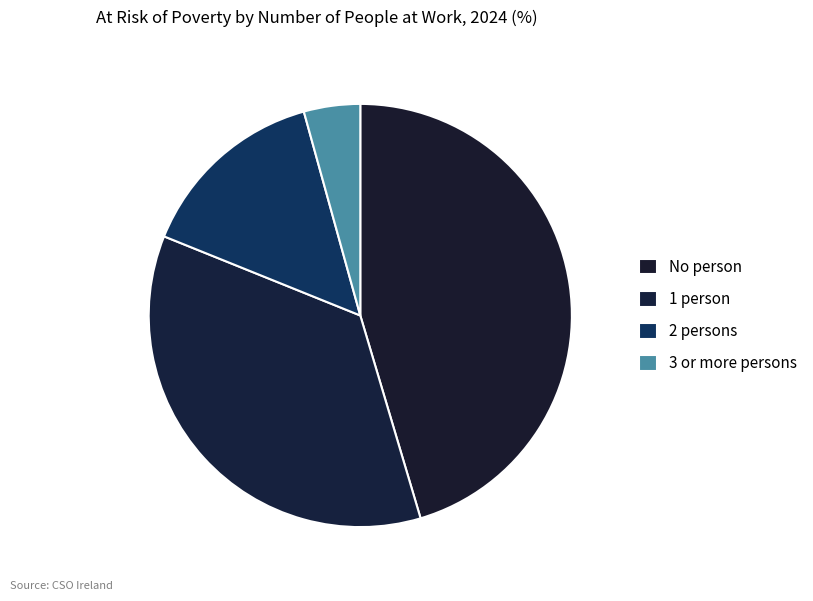

Combined, do 3 or more persons and 1 person account for over 50%?

No